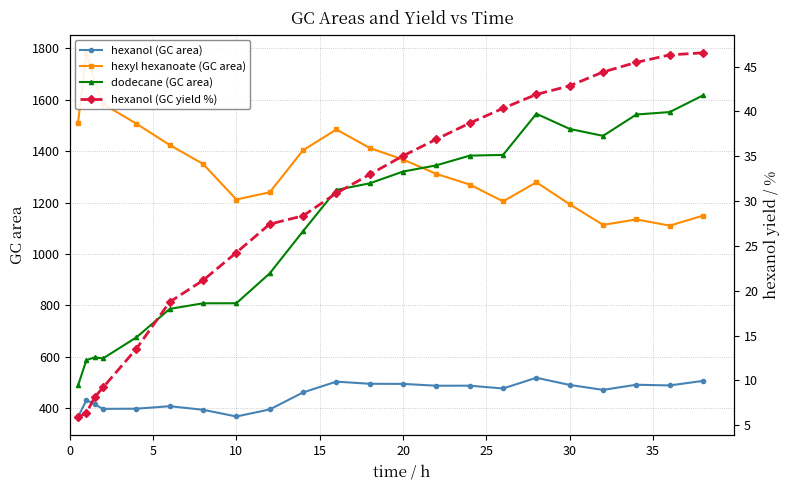

What is the lowest value of the hexanol (GC yield %) series?

5.9